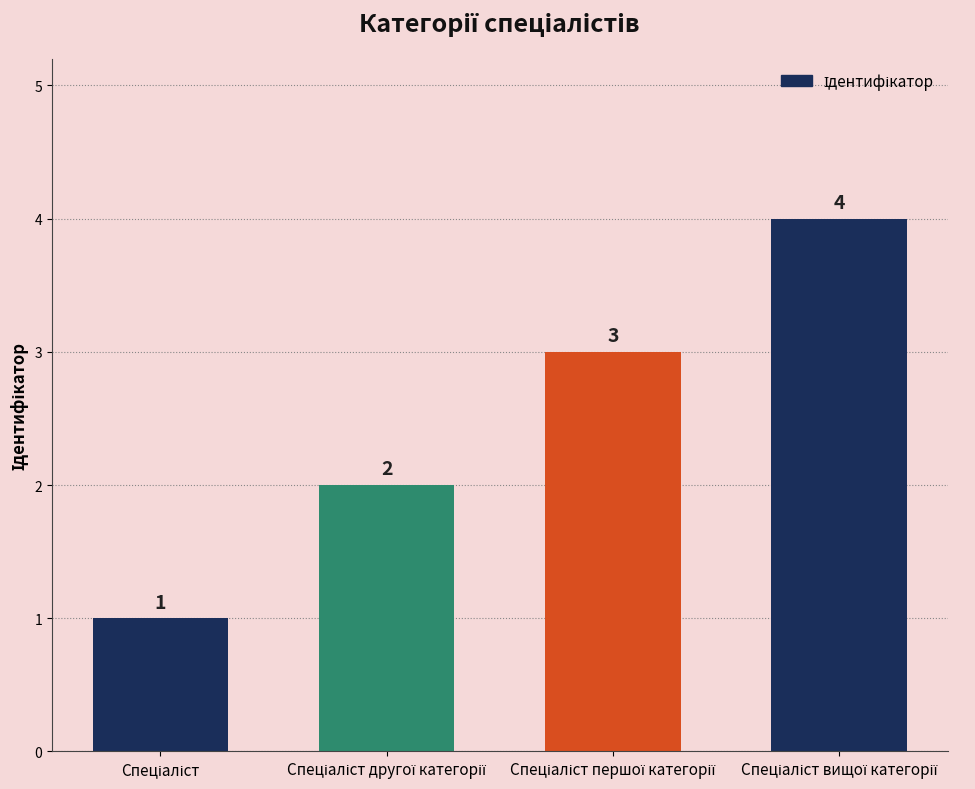

Reading right to left, list all the values displayed in this chart.

4	3	2	1